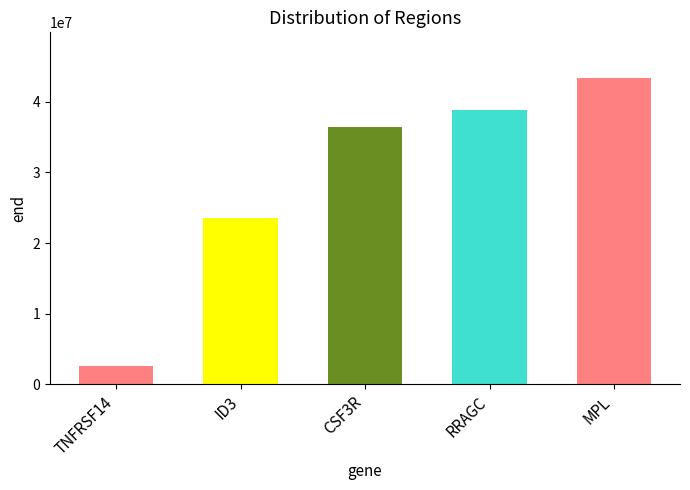

What is the value of the 3rd bar from the left?

36479554